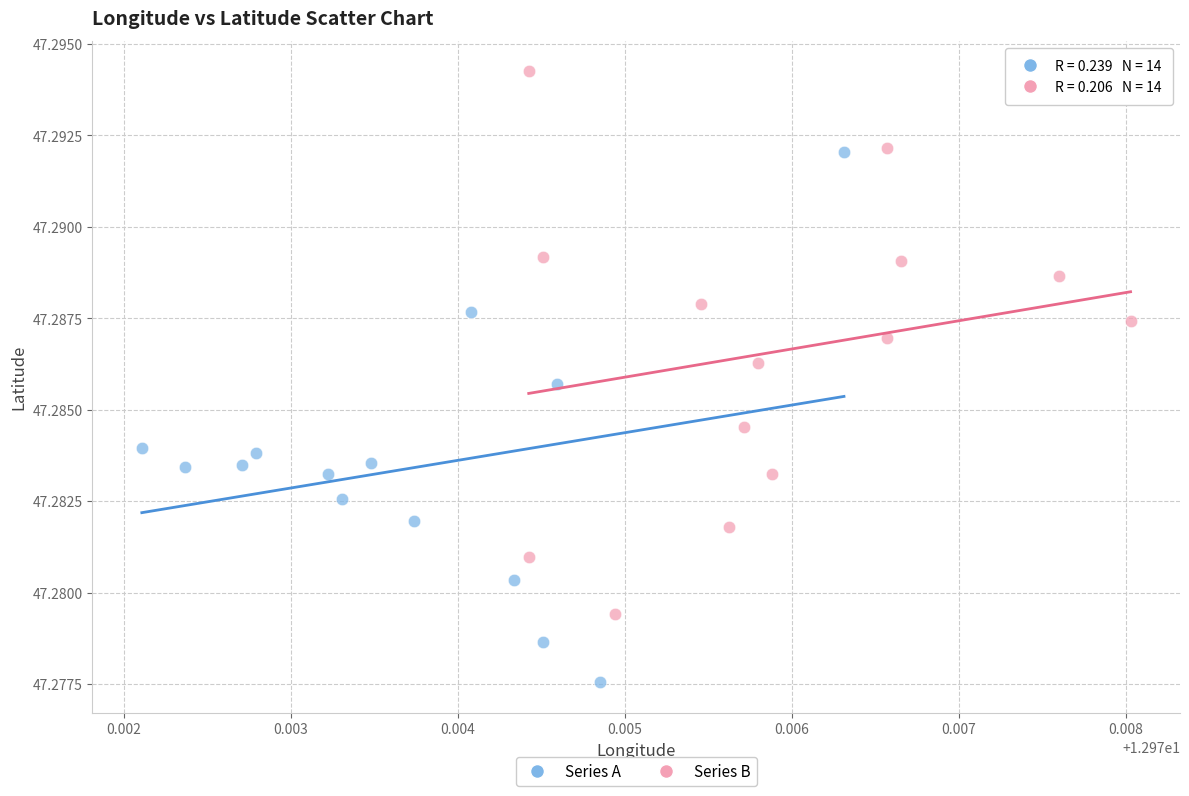

Which series contains the highest Y value?

Series B